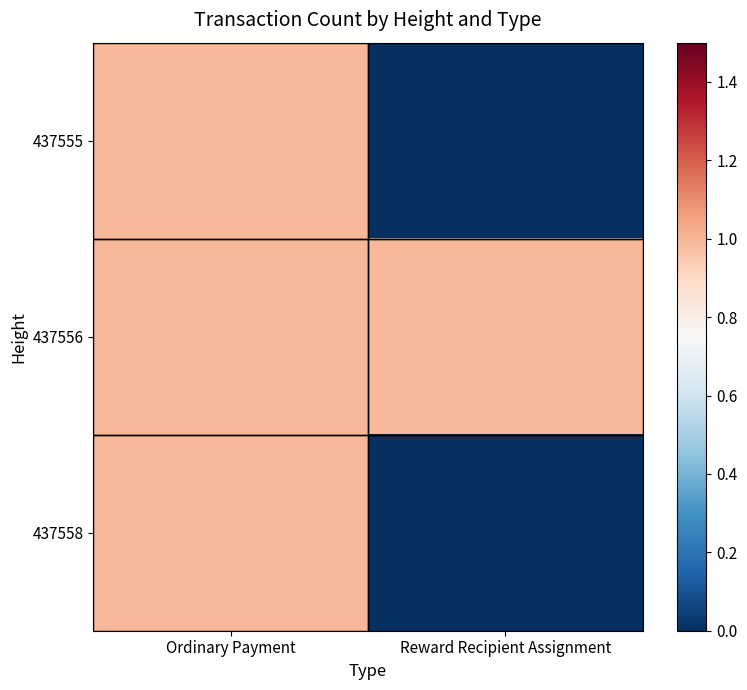

Between Reward Recipient Assignment and Ordinary Payment, which is larger?

Ordinary Payment